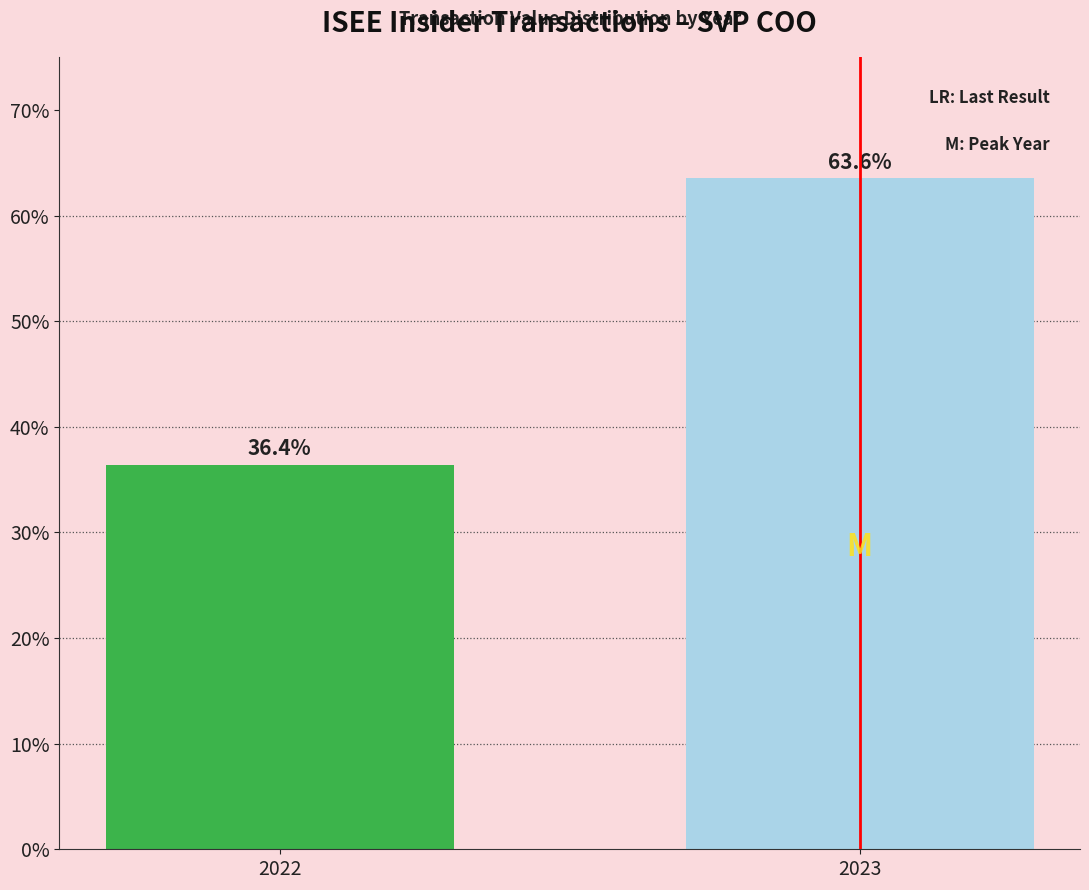

Which category has the highest value across all series?

2023